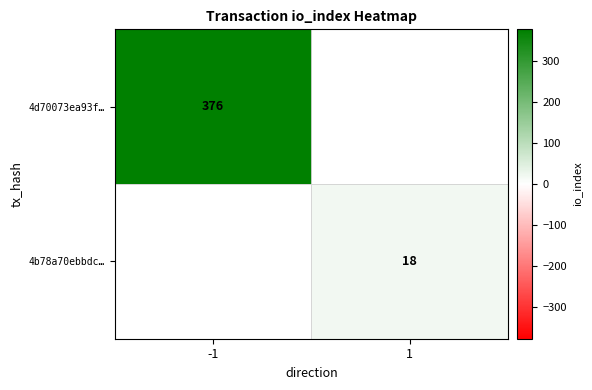

Is it true that 4b78a70ebbdc… equals 28 at 1?

False